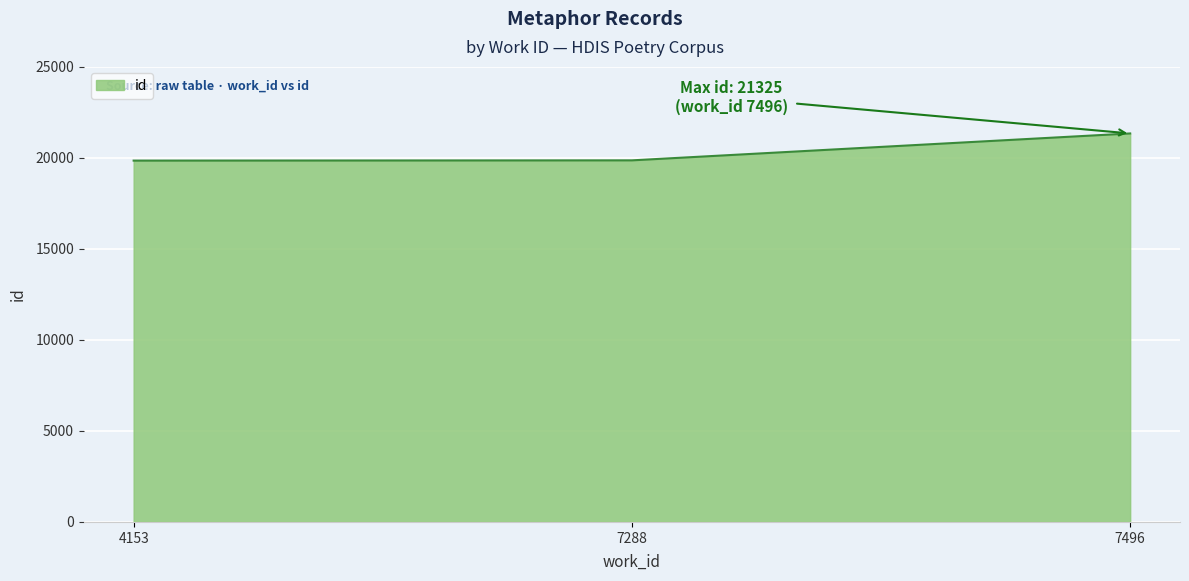

How many lines are shown in the chart?

1